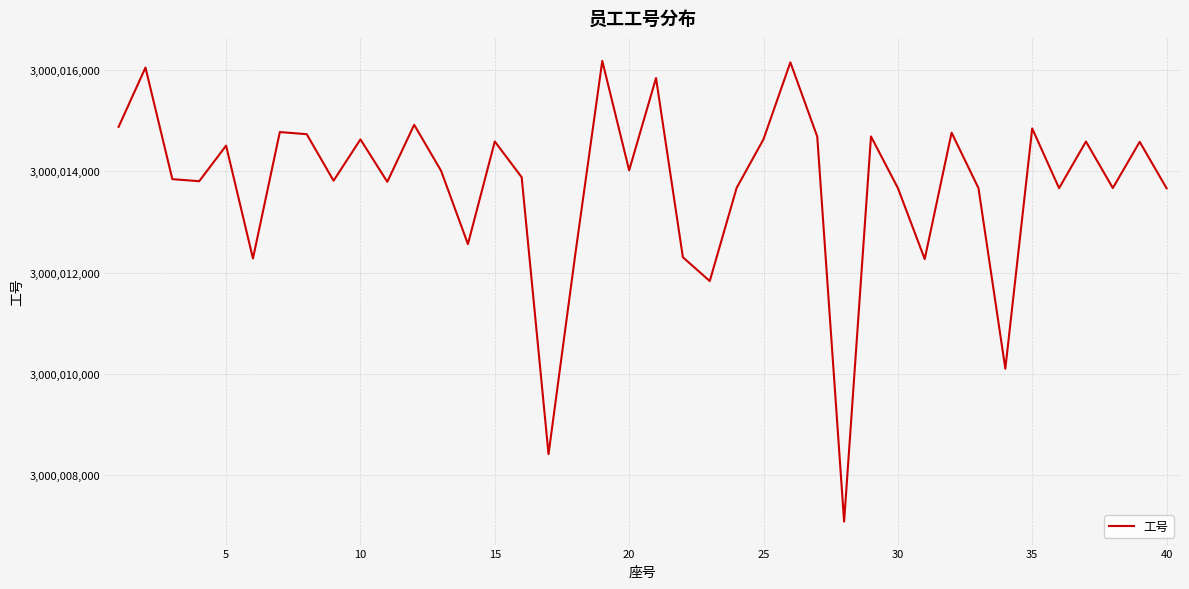

What is the smallest value displayed?

3000007083